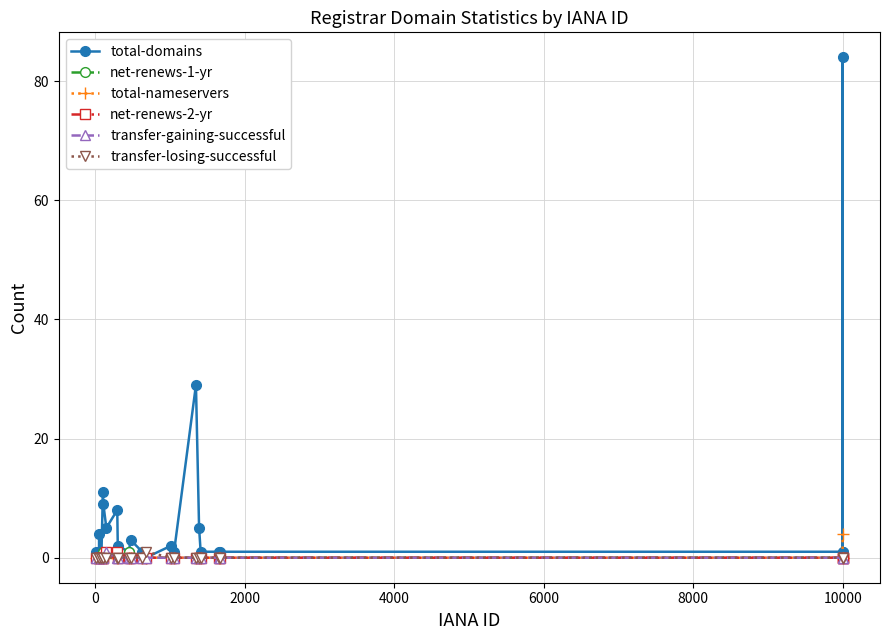

What is the sum of all total-domains values?

173